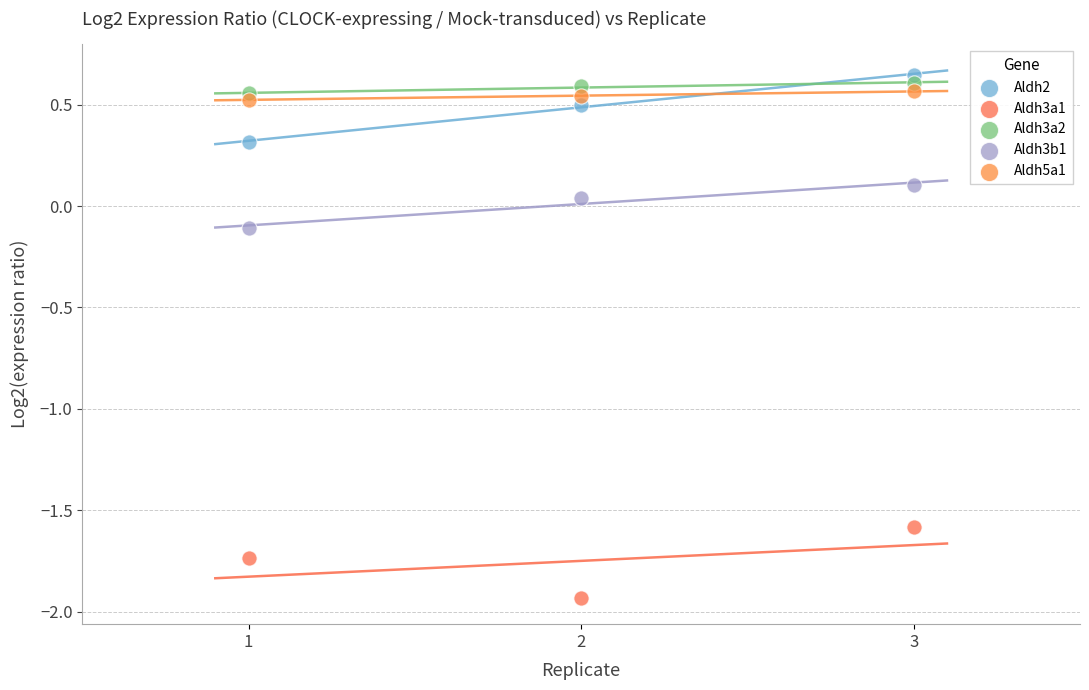

Which series contains the lowest Y value?

Aldh3a1